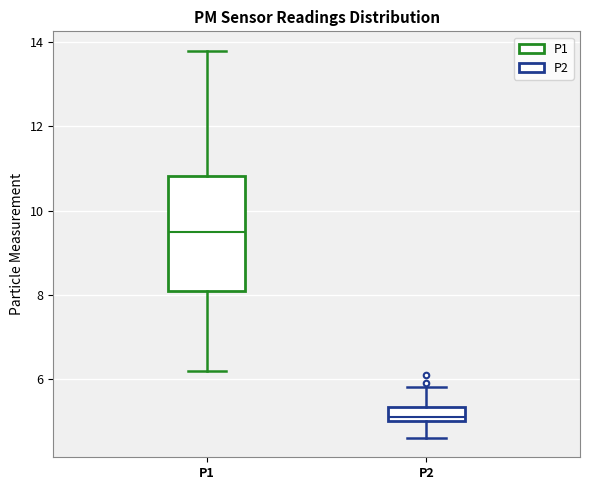

Which box's median line is the lowest?

P2